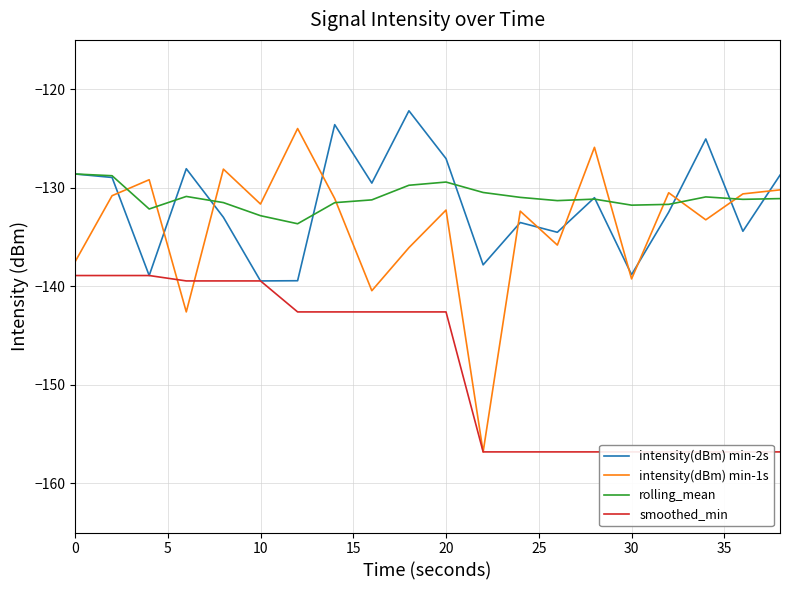

What is the maximum value for intensity(dBm) min-2s?

-122.2